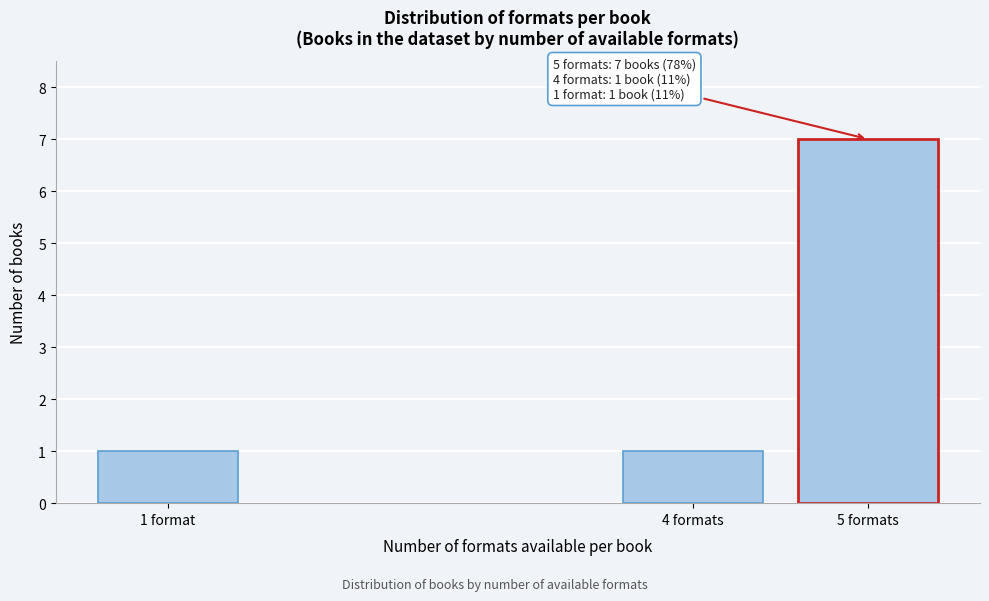

Reading left to right, transcribe all the data shown in this chart.

1 format=1	4 formats=1	5 formats=7